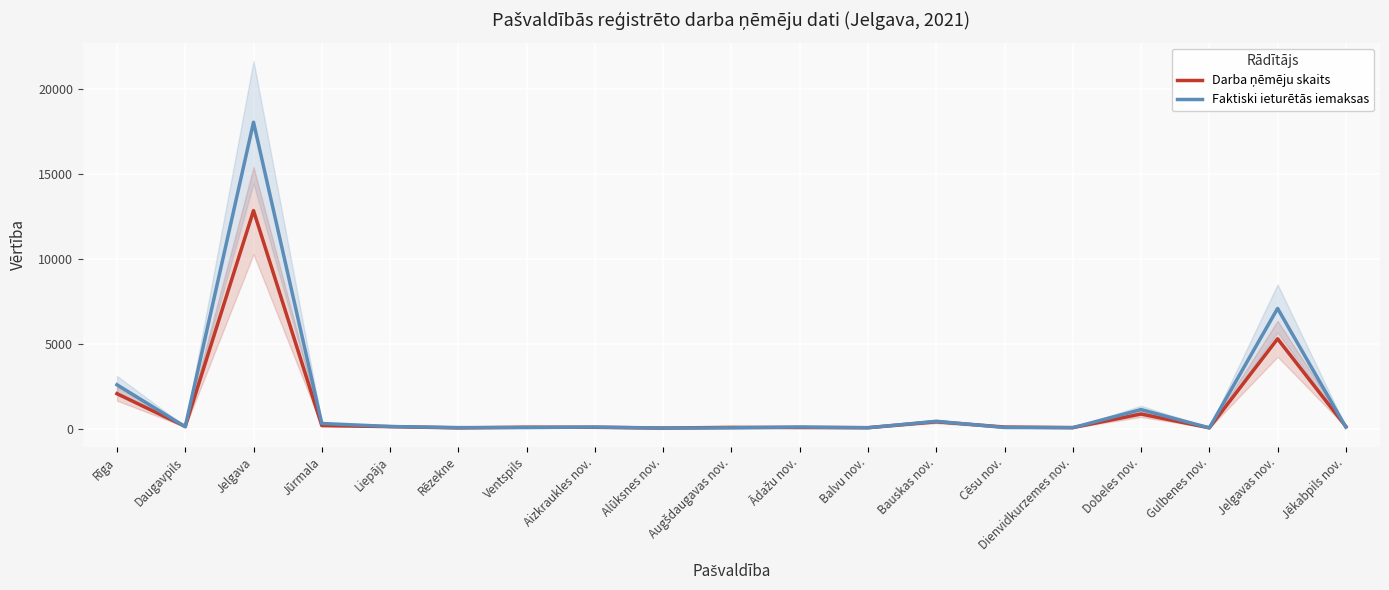

How many distinct data groups are displayed?

2